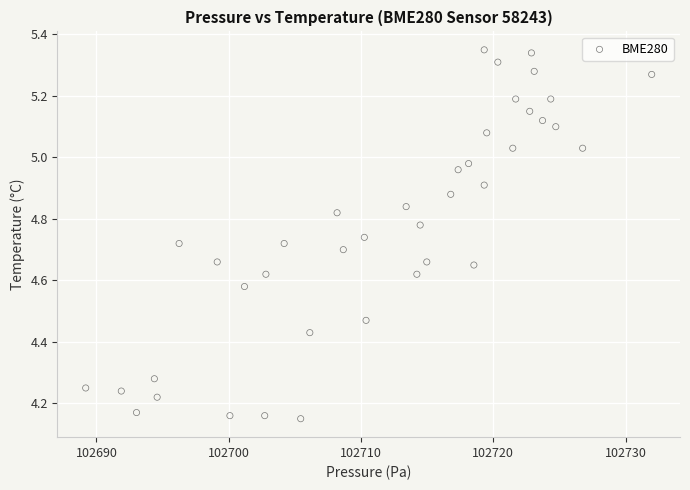

What is the range of Y values (max minus min)?

1.2